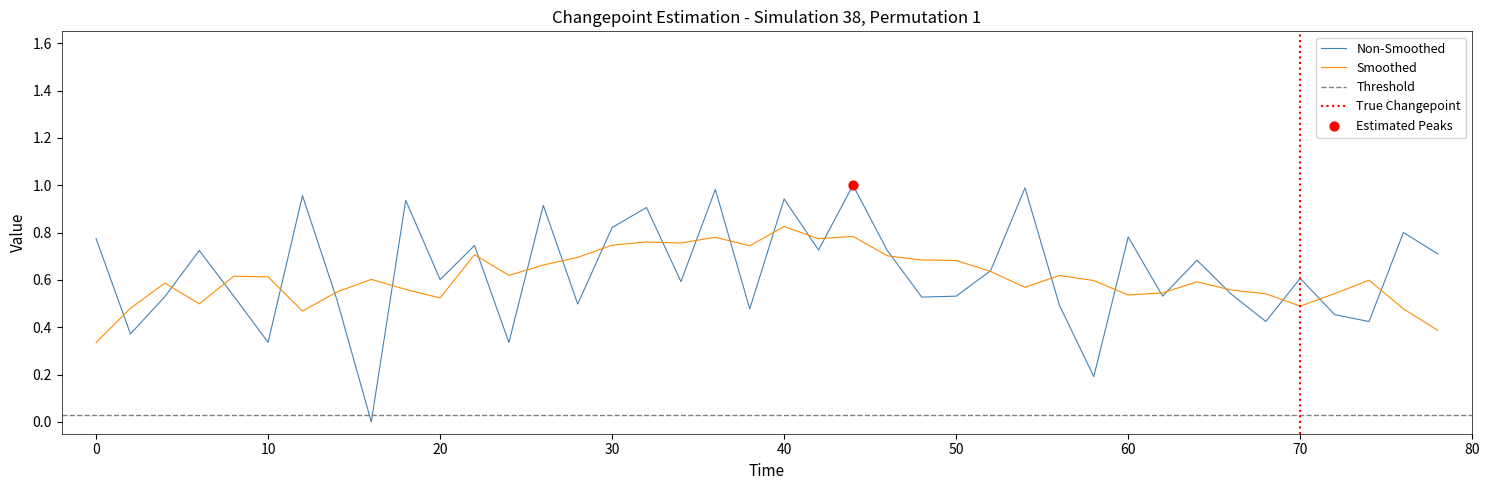

What is the change in value from 20 to 25?

-0.2